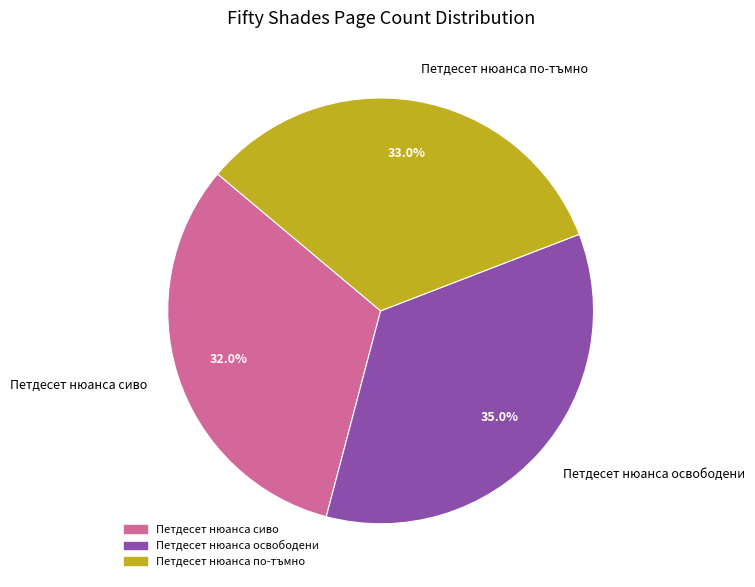

The Петдесет нюанса сиво slice represents 32% of the pie. True or false?

True